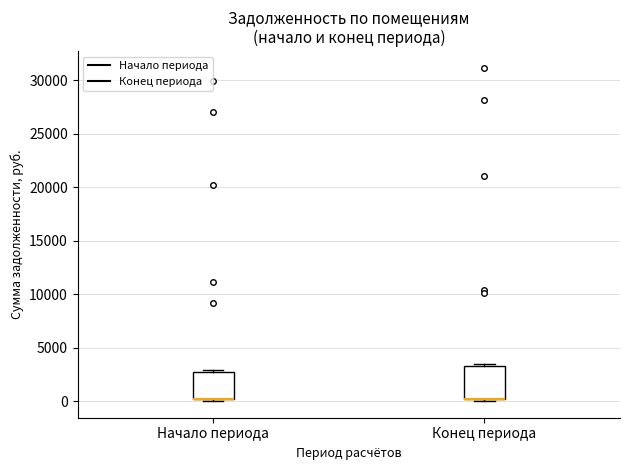

Where is the upper edge of the box for Начало периода on the y-axis? The values are not printed on the chart, so give them approximately, as read against the axis.

2500